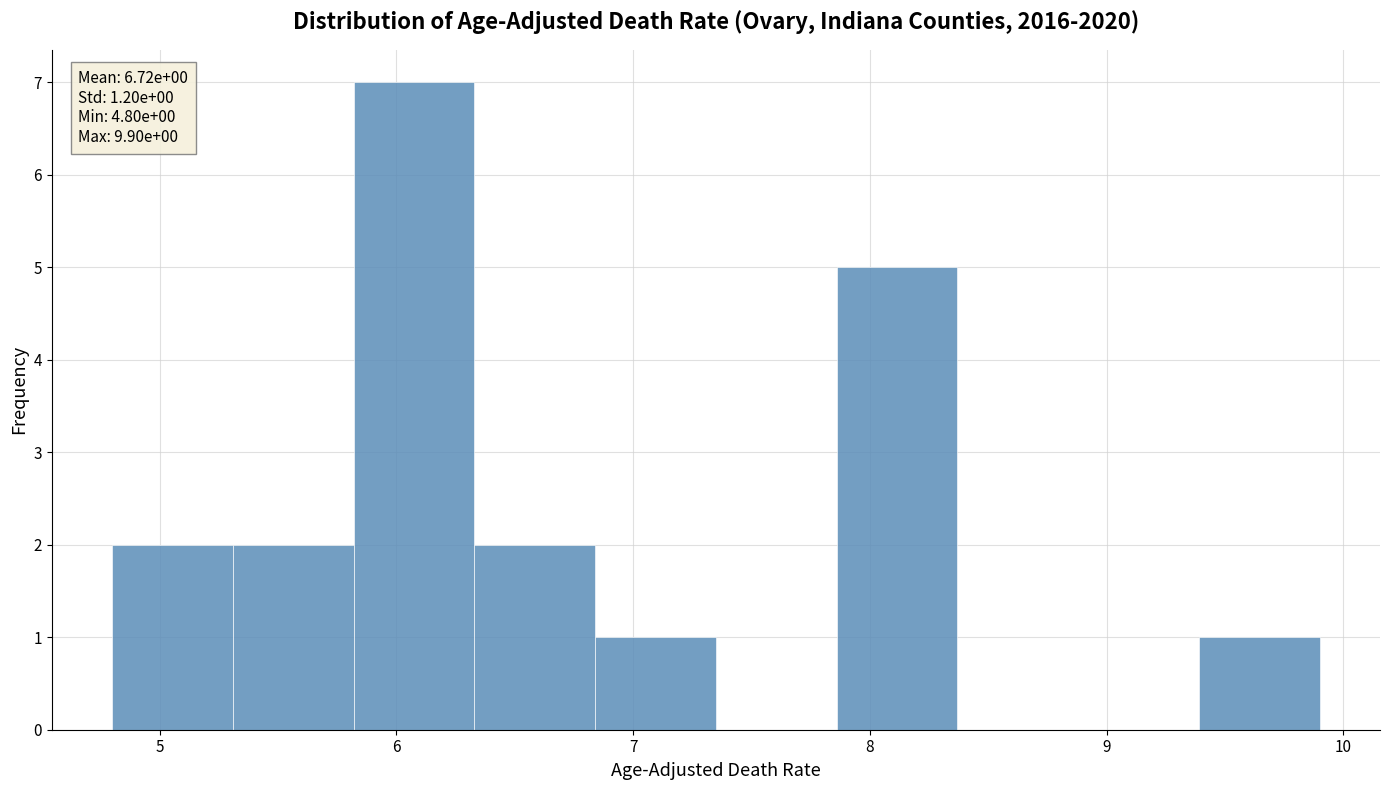

Which range on the x-axis has the tallest bar?

5.82 to 6.33